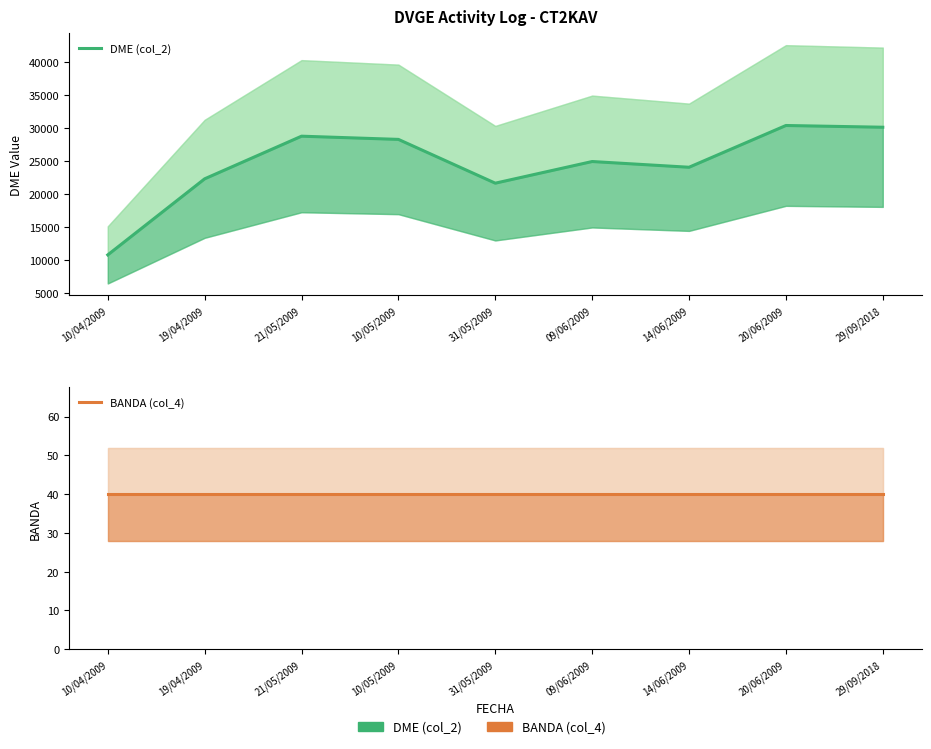

How many lines are shown in the chart?

2